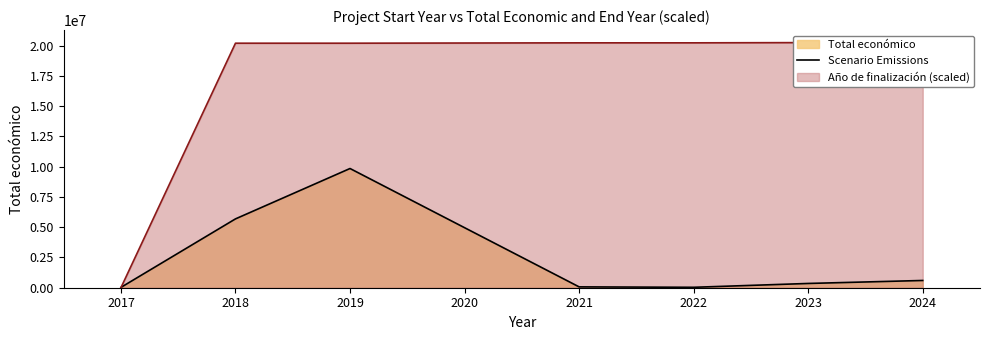

The value of Scenario Emissions at 2018 is 5685677. True or false?

True